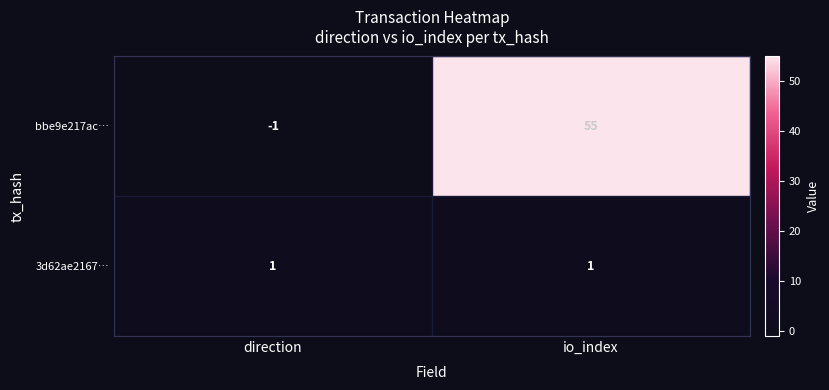

Between direction and io_index, which series saw the biggest shift?

bbe9e217ac…